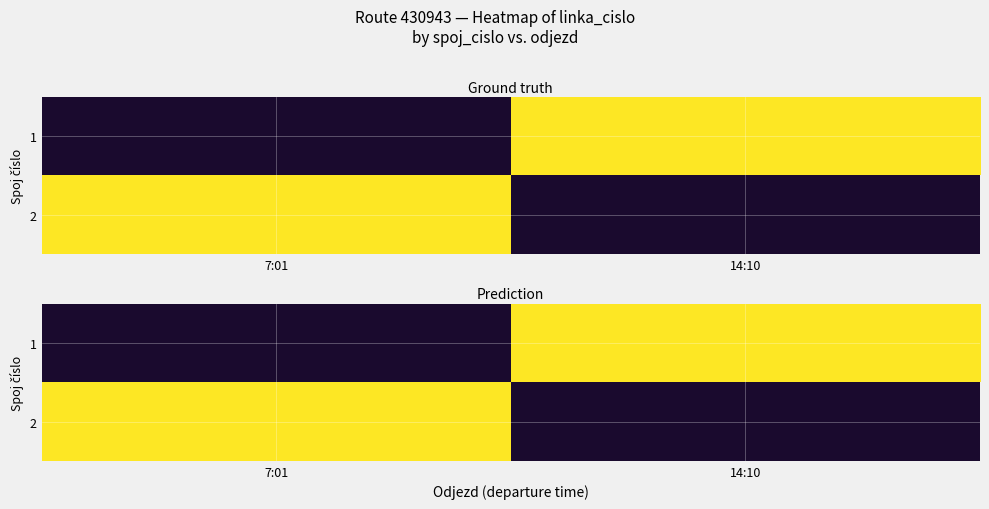

Which category has the lowest value in the 1 series?

7:01